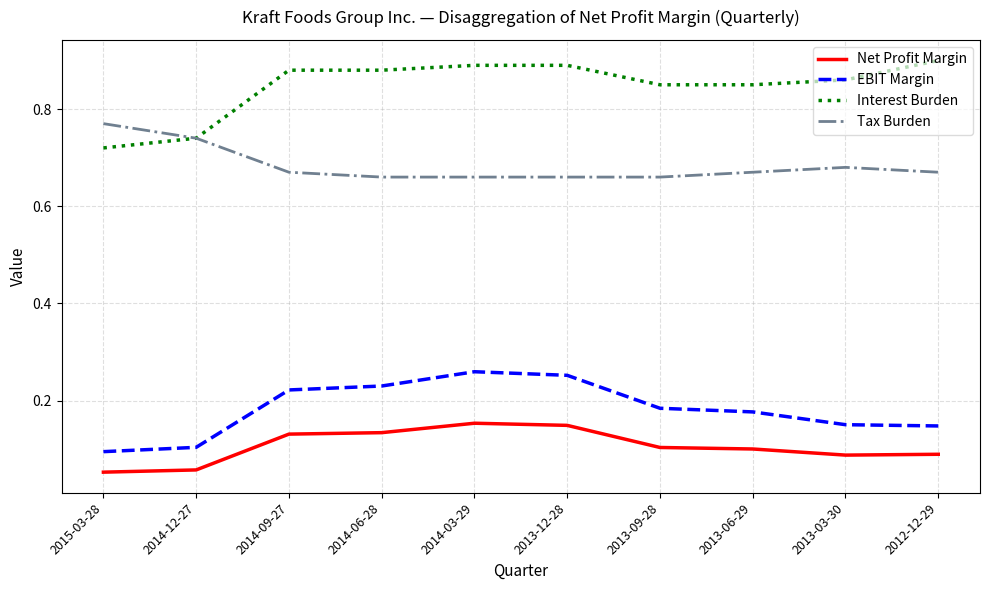

True or false: EBIT Margin and Net Profit Margin intersect in this chart.

False